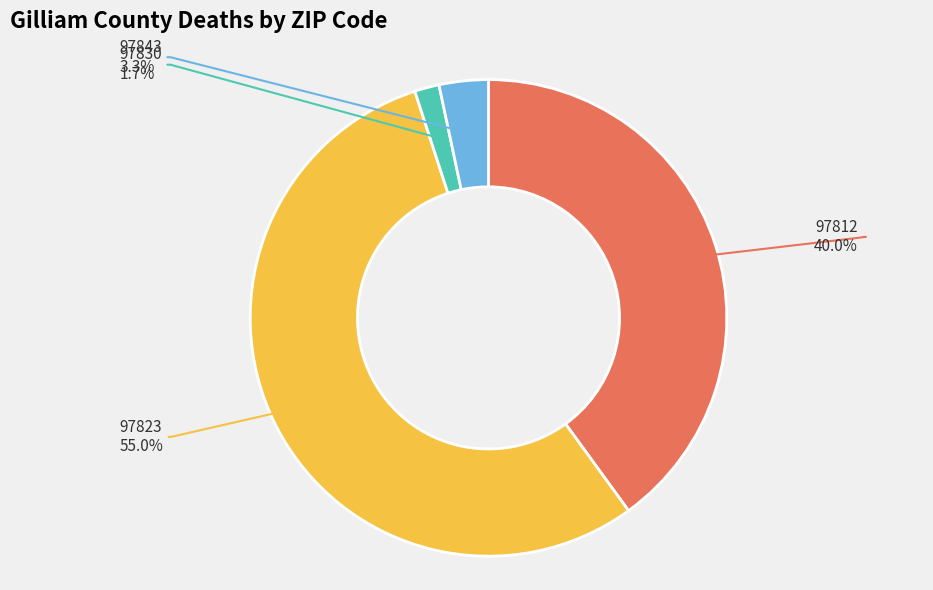

What percentage do 97830 and 97823 together represent?

56.7%